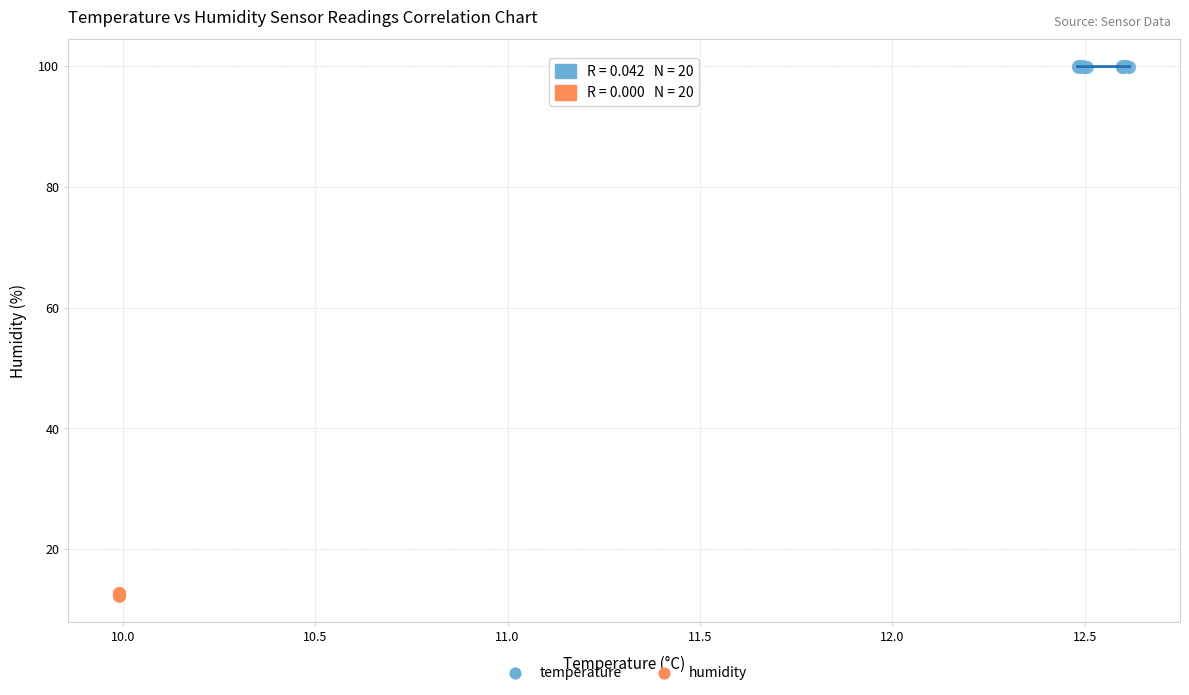

Which series has the widest spread of Y values?

humidity